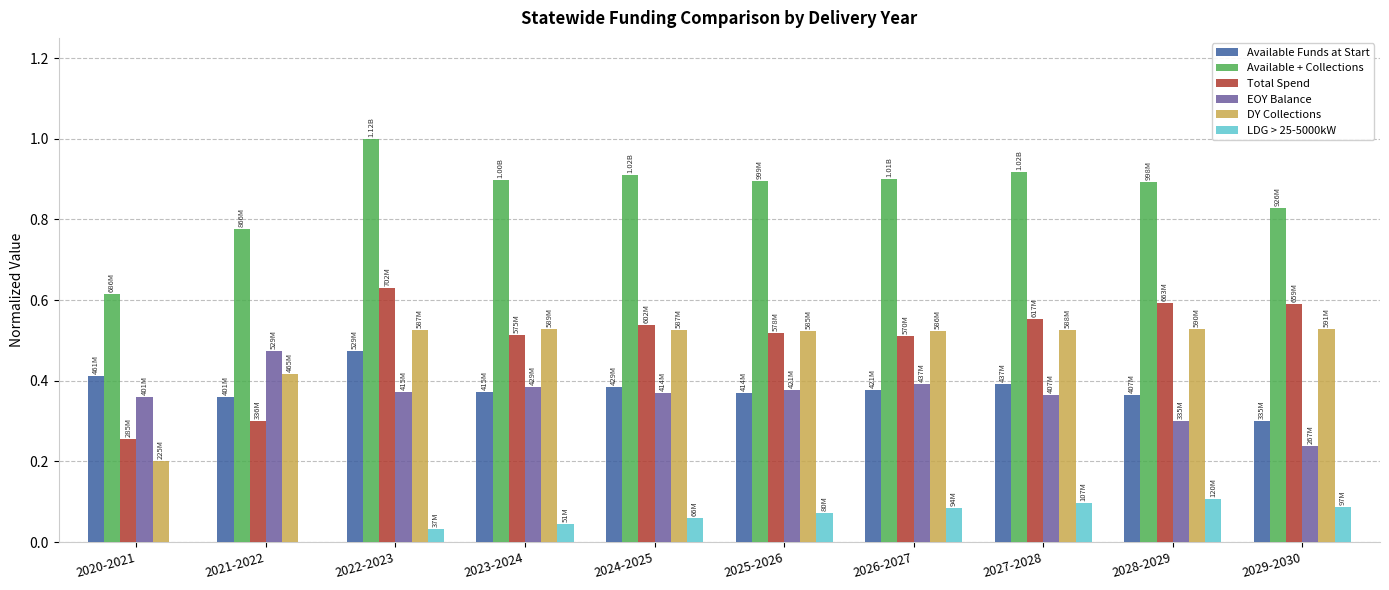

The value of LDG > 25-5000kW at 2020-2021 is 0.1. True or false?

False